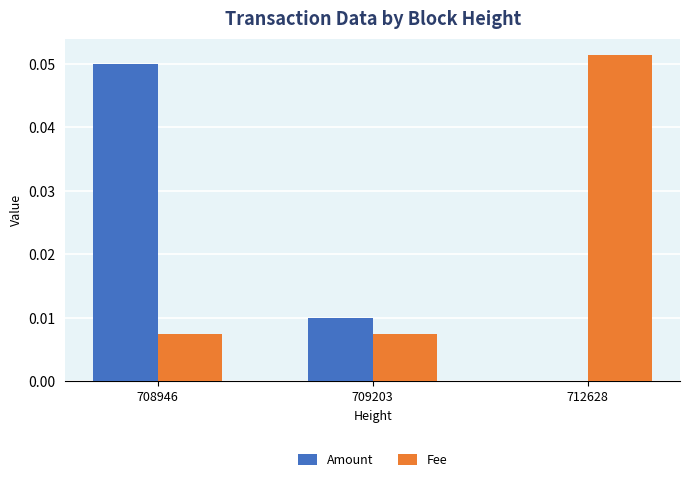

Does the chart contain stacked bars?

No